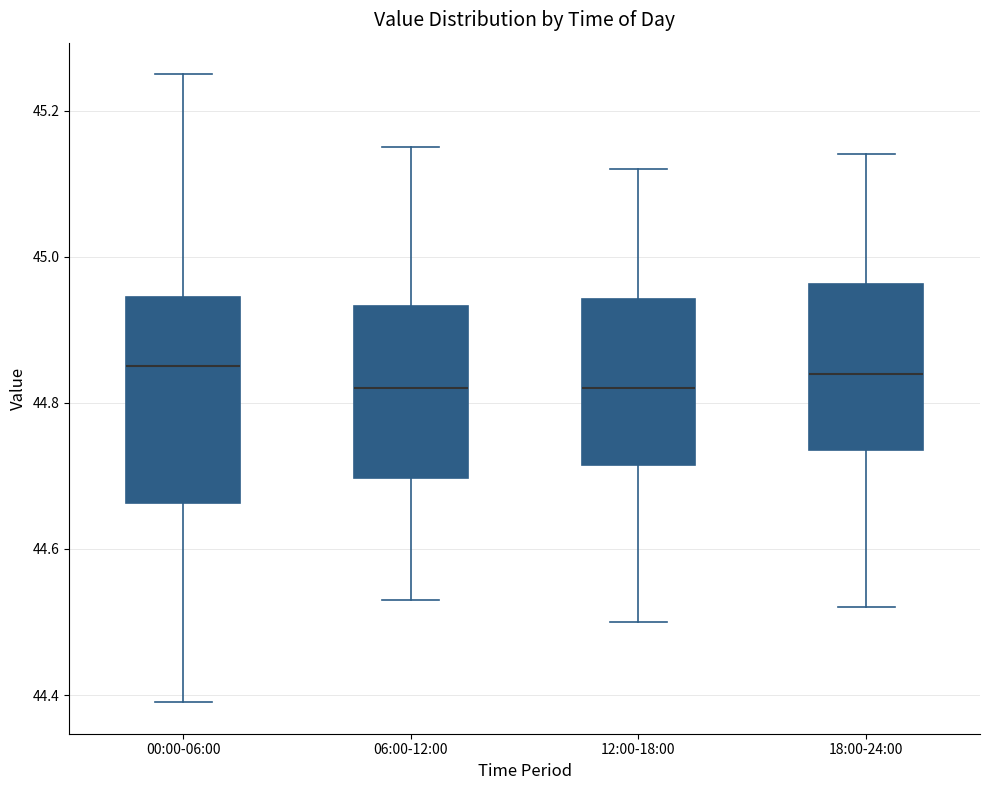

Which box is the tallest, from its lower edge to its upper edge?

00:00-06:00